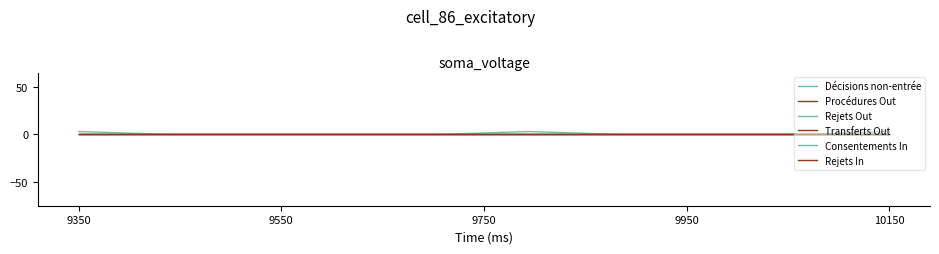

Is this an area chart (filled region under the line)?

No